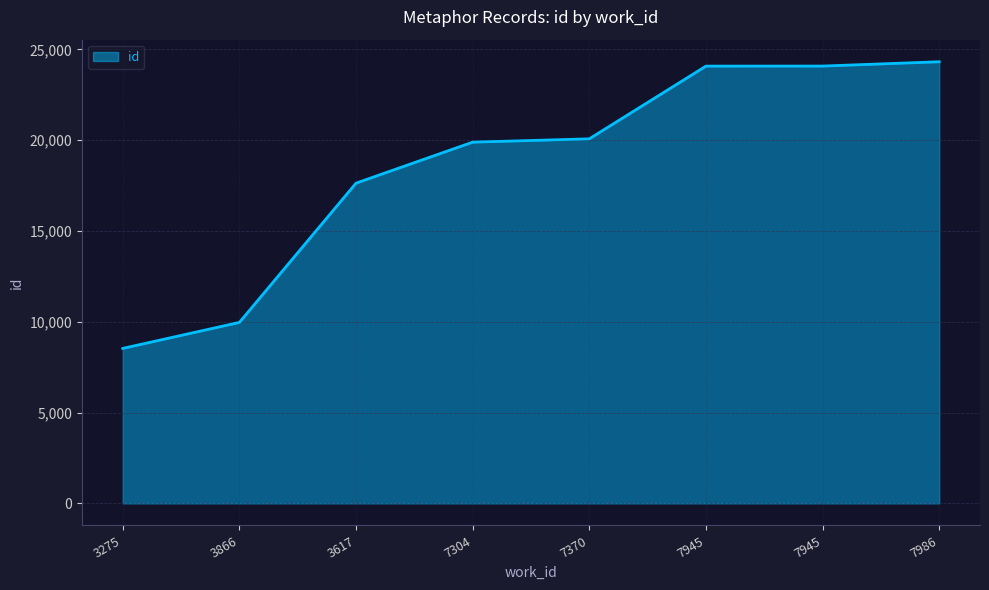

How many values are below 20080?

4